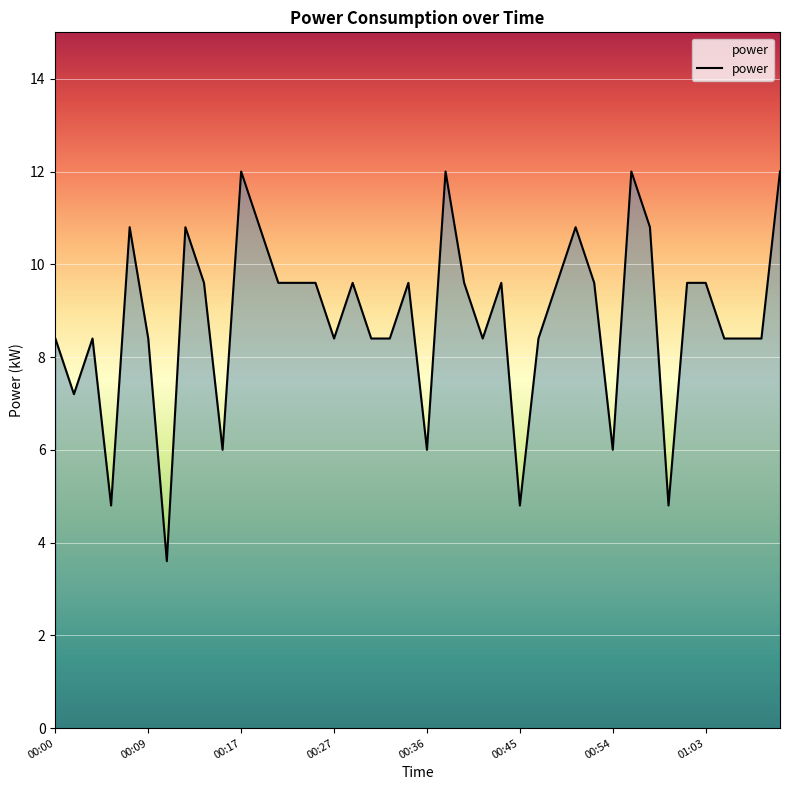

What is the minimum value shown in the chart?

3.6